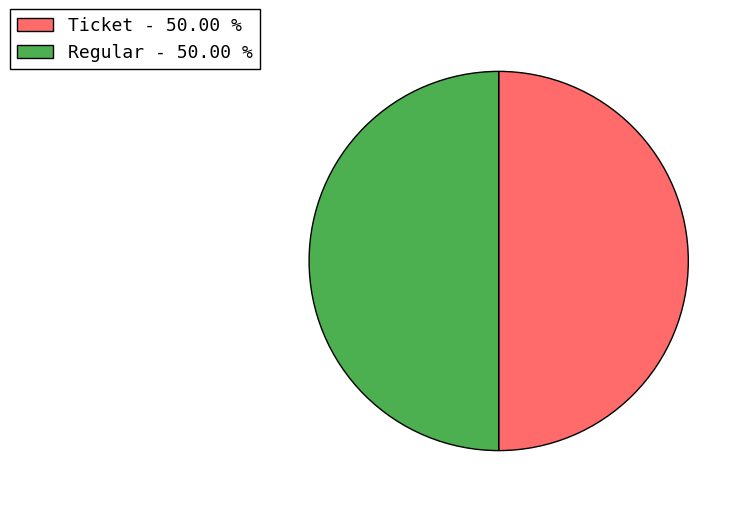

Is the sum of Regular and Ticket greater than half?

Yes